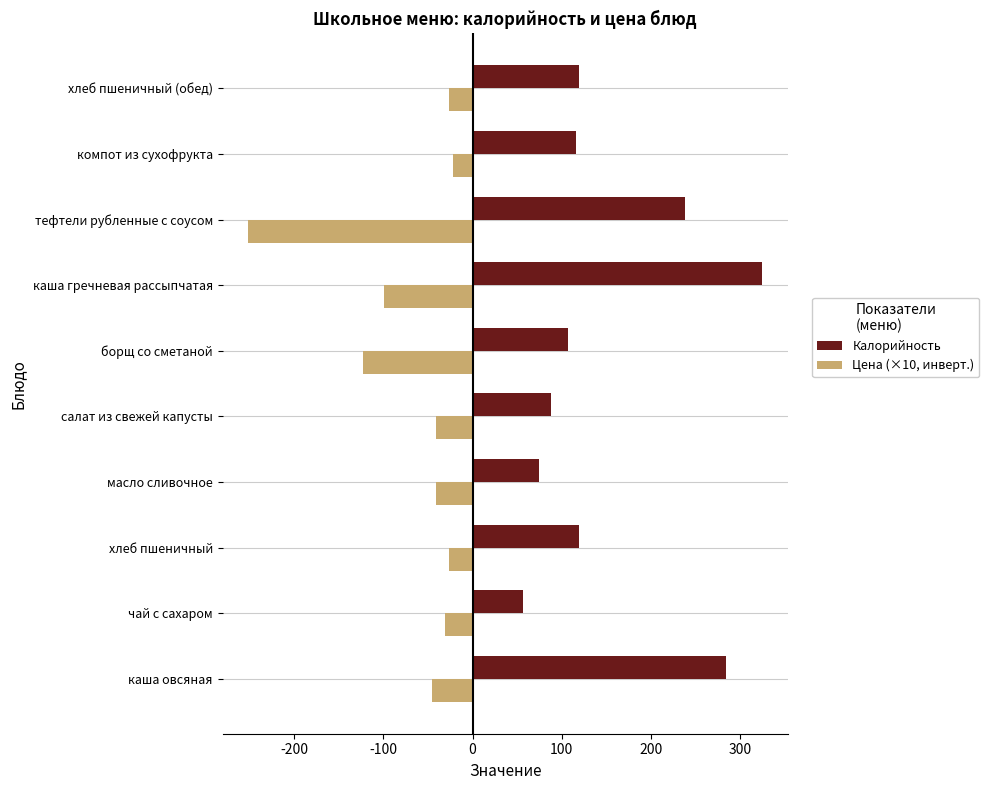

The value of Калорийность at борщ со сметаной is 107.0. True or false?

True